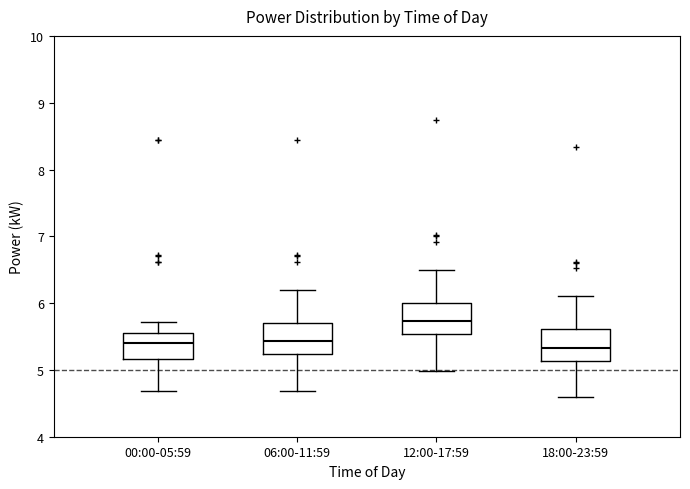

Reading left to right, read every box against the y-axis: the position of its median line, the range the box covers, and the ends of its whiskers. The values are not printed on the chart, so give them approximately, as read against the axis.

00:00-05:59: median 5.4, box 5.2 to 5.6, whiskers 4.7 to 5.7
06:00-11:59: median 5.4, box 5.2 to 5.7, whiskers 4.7 to 6.2
12:00-17:59: median 5.7, box 5.5 to 6.0, whiskers 5.0 to 6.5
18:00-23:59: median 5.3, box 5.1 to 5.6, whiskers 4.6 to 6.1